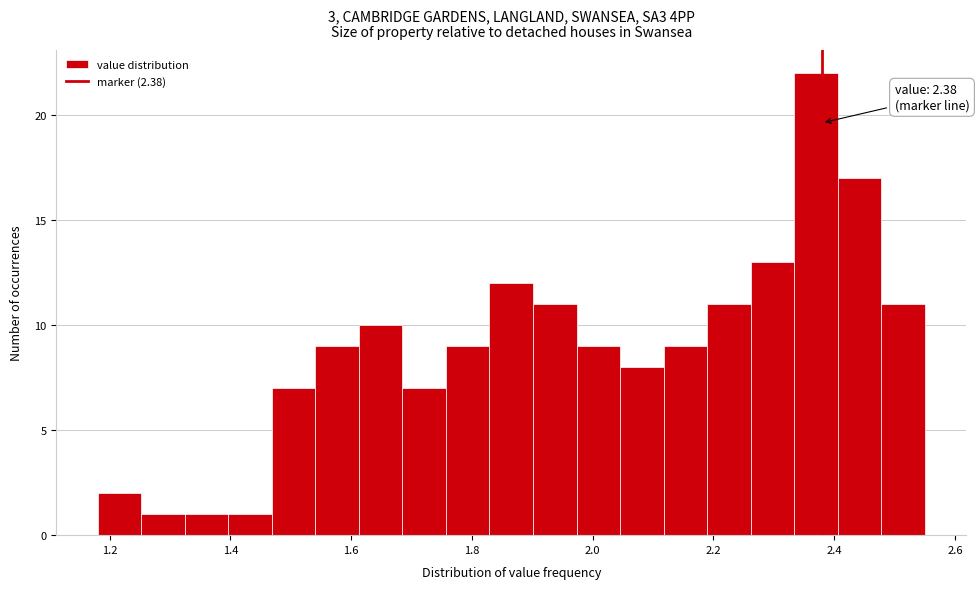

Read against the x-axis, roughly where is the centre of the tallest bar?

2.36